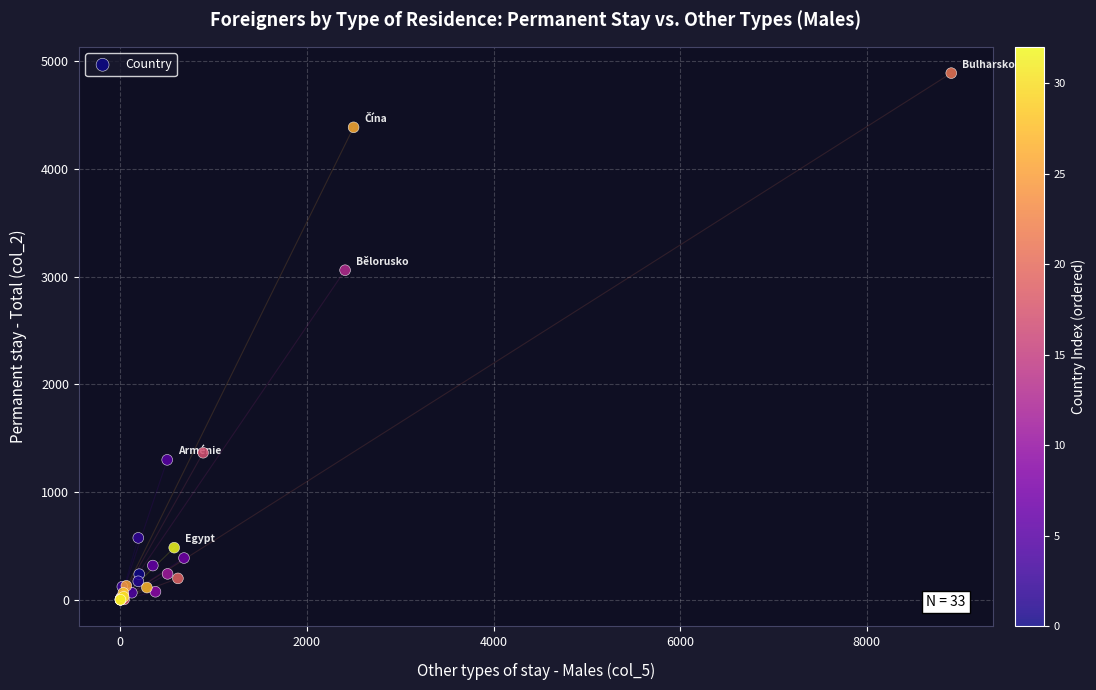

What Y value in the scatter plot is closest to 2444?

3059